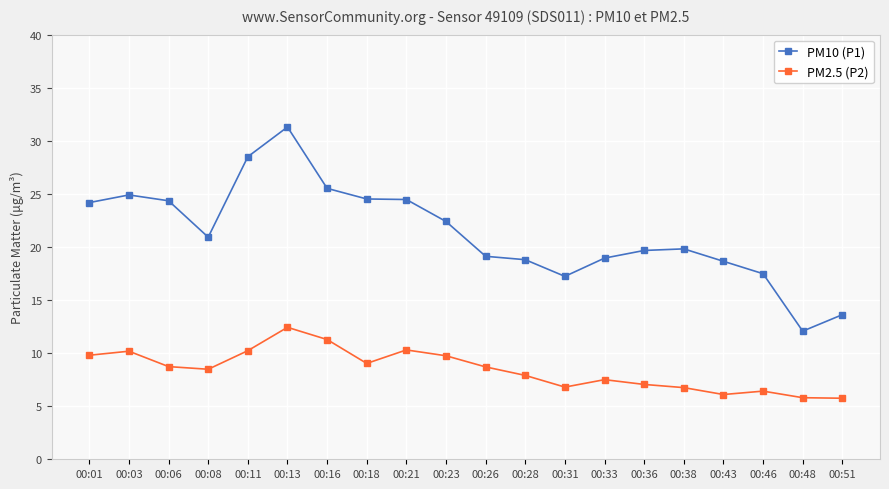

True or false: PM10 (P1) and PM2.5 (P2) intersect in this chart.

False